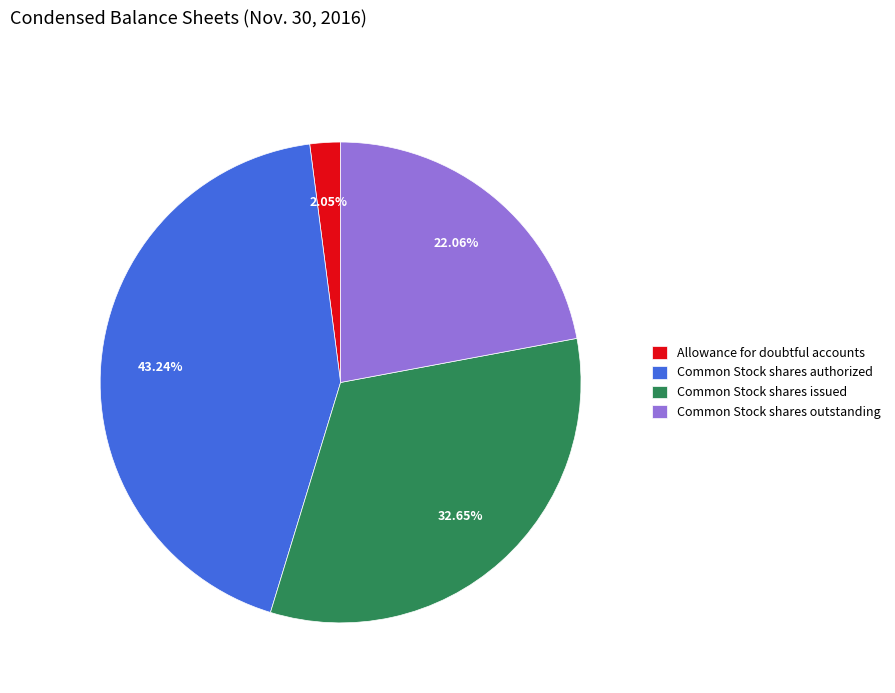

Approximately how many times larger is the value at Common Stock shares outstanding compared to Common Stock shares issued?

0.7